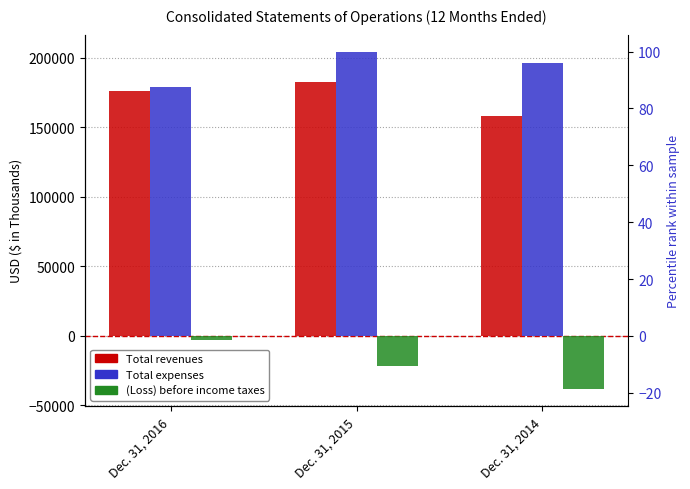

What is the difference between the highest and lowest values at Dec. 31, 2016?

182361